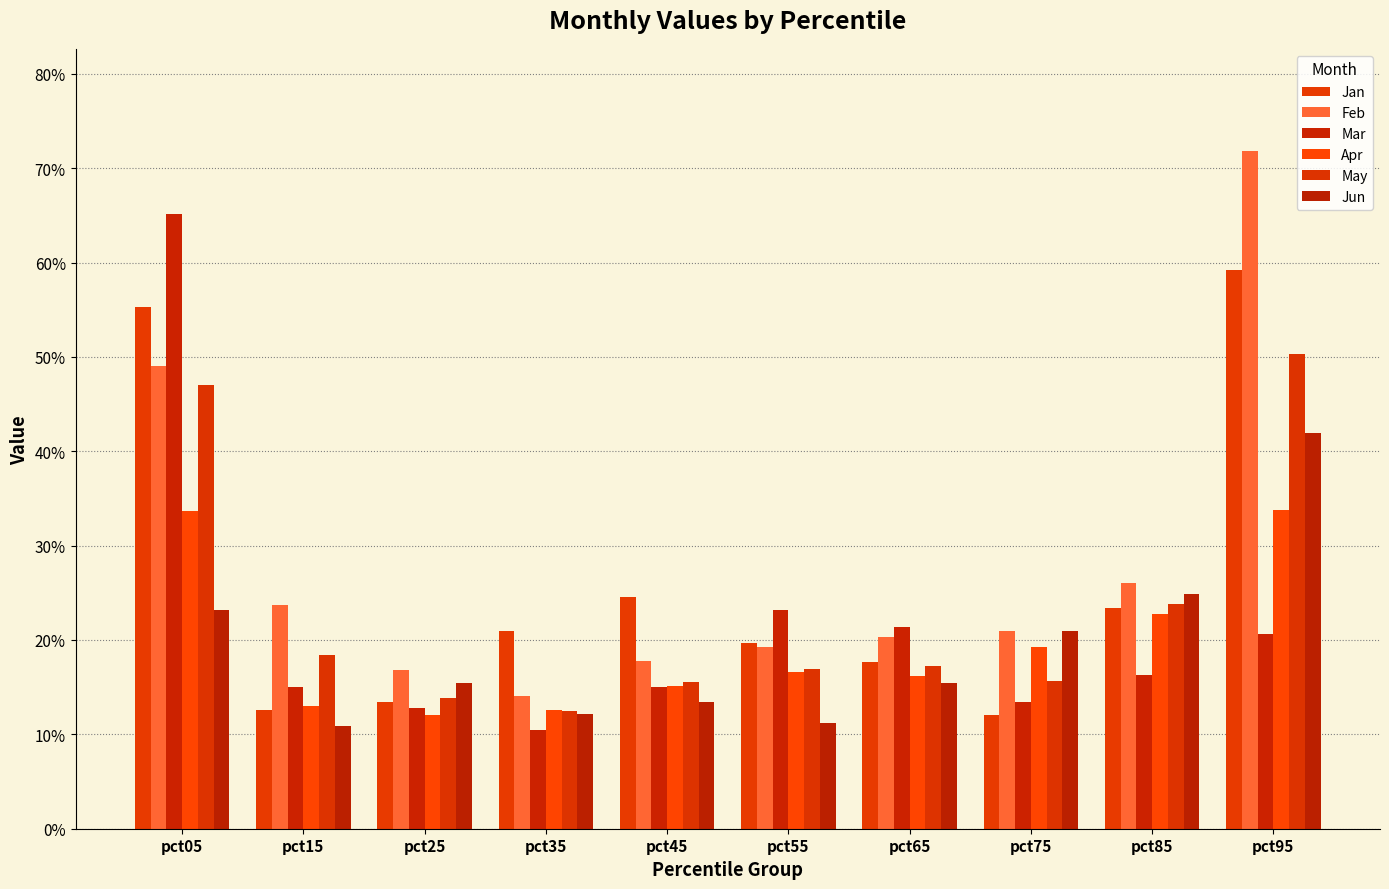

Rank the categories by Feb value from highest to lowest.

pct95, pct05, pct85, pct15, pct75, pct65, pct55, pct45, pct25, pct35